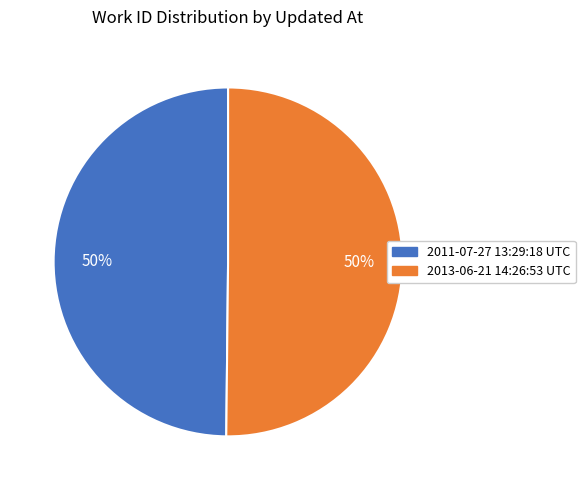

What is the ratio of the value at 2011-07-27 13:29:18 UTC to the value at 2013-06-21 14:26:53 UTC?

1.0